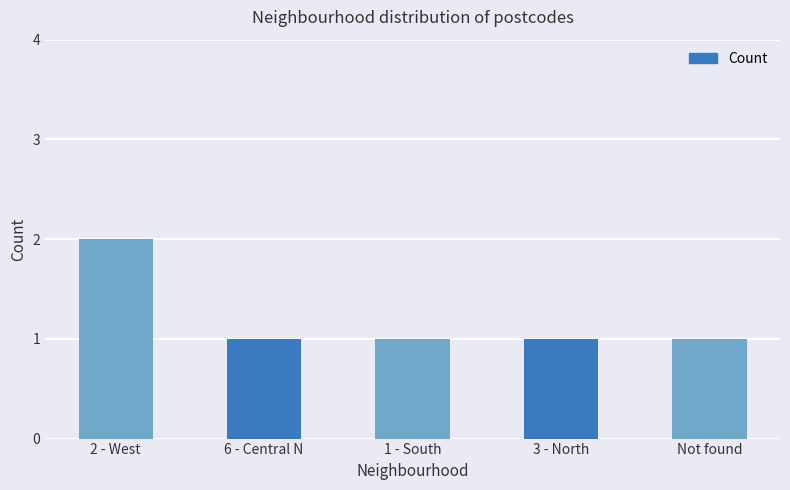

What position from the left is Not found?

5